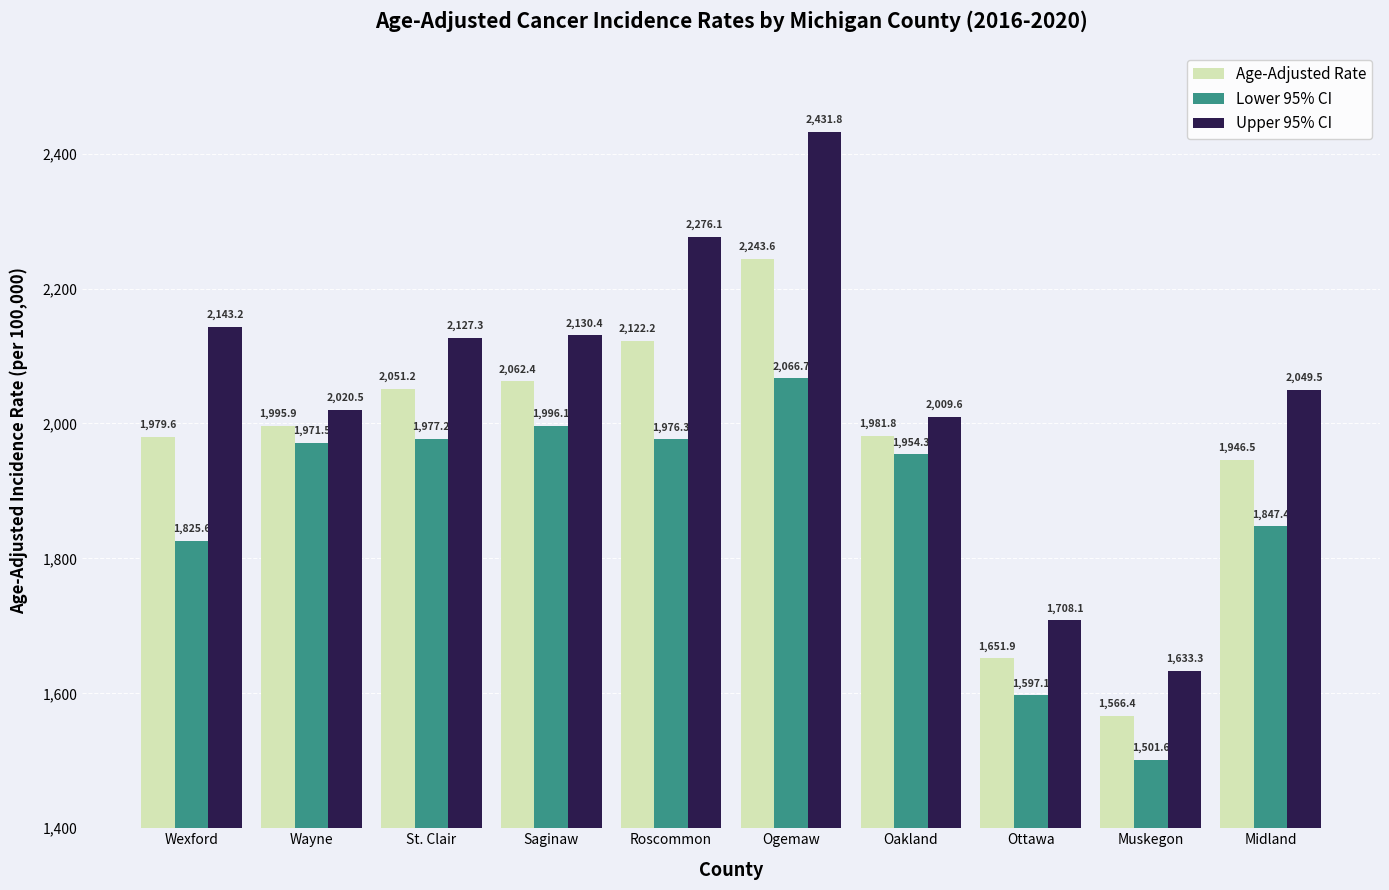

Where does the Lower 95% CI series first go above 1971?

Wayne